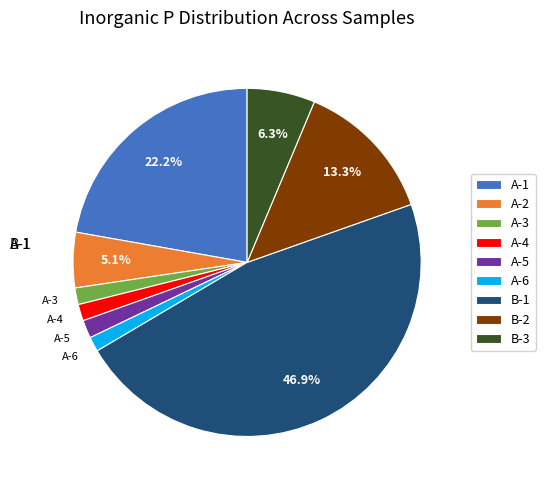

Which category has the biggest portion of the pie?

B-1